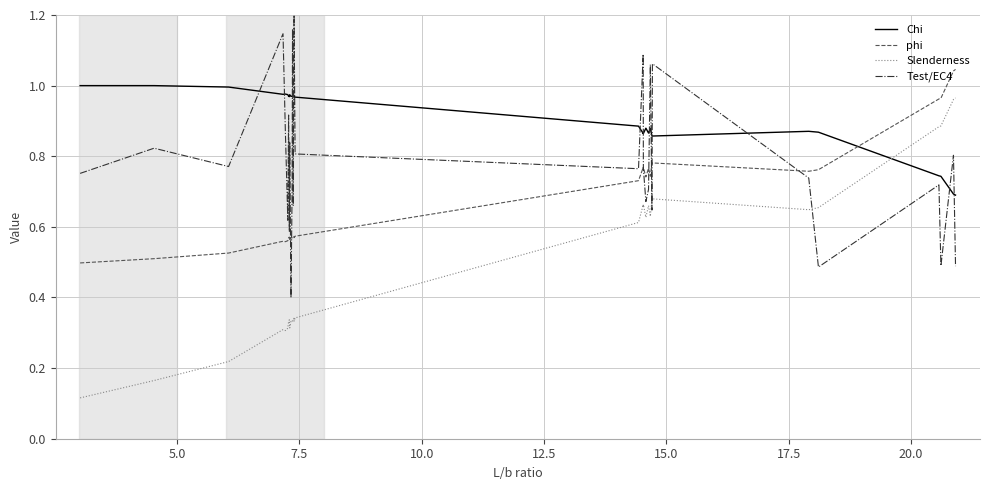

How many intersections are there between phi and Chi?

1